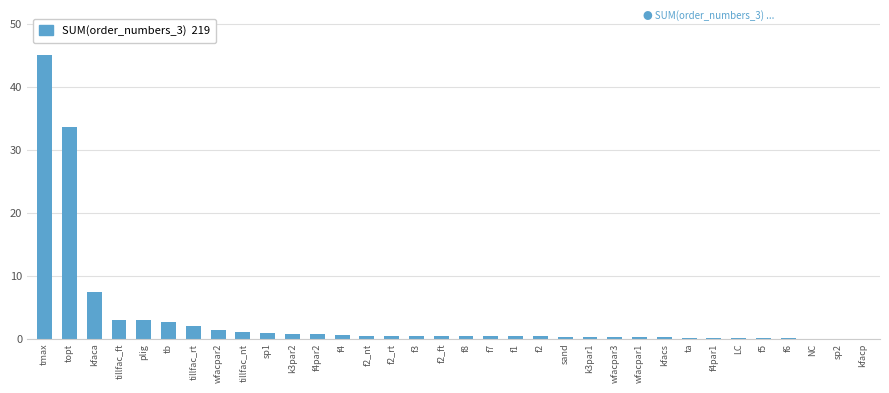

Between LC and tmax, which is larger?

tmax